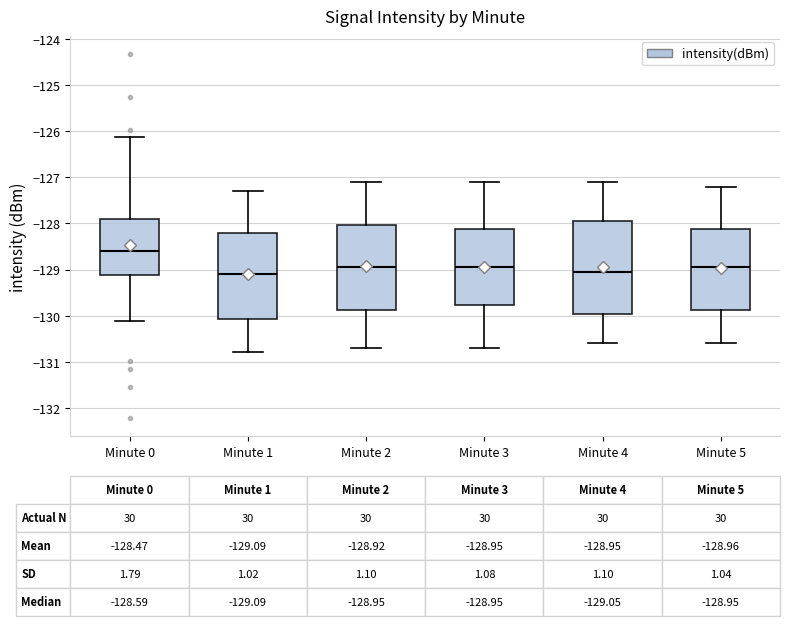

Which box is the tallest, from its lower edge to its upper edge?

Minute 4